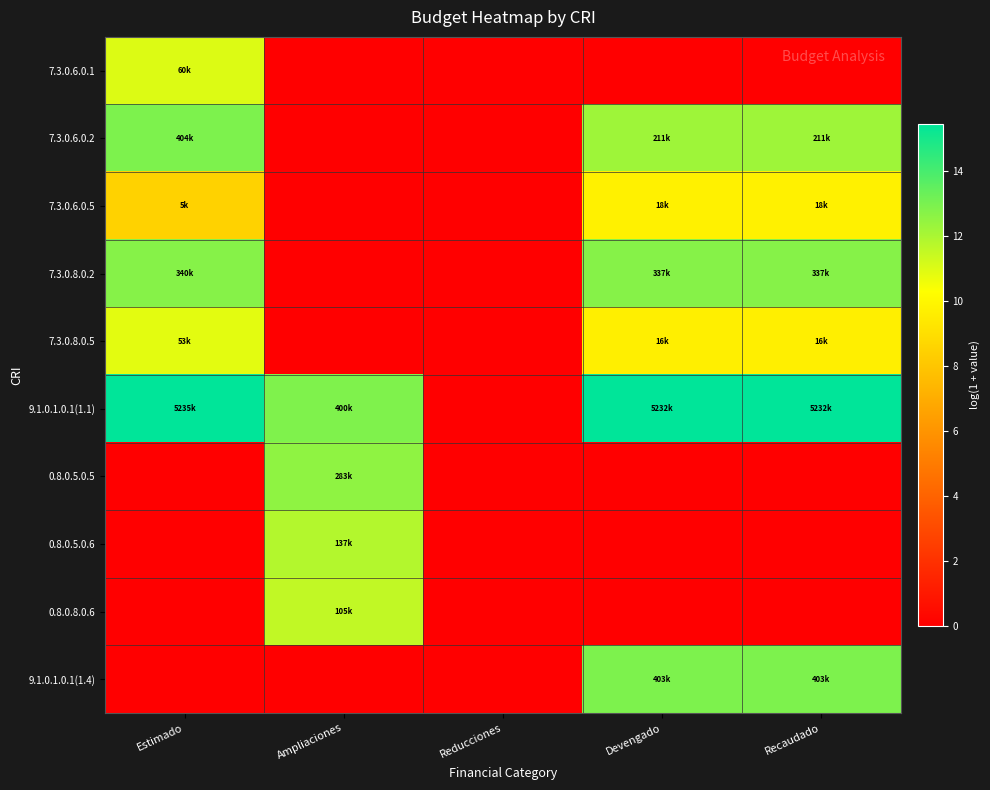

At how many categories does at least one series exceed 4?

4